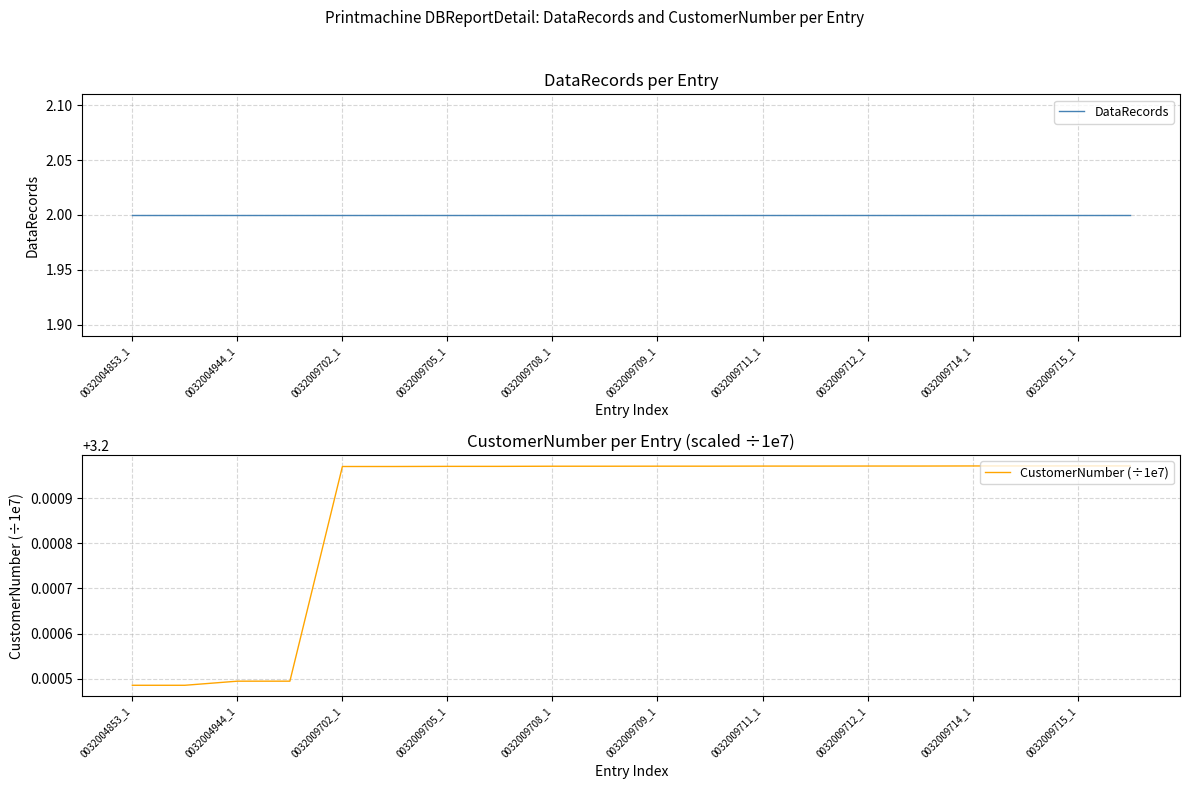

At which category is the sum across all series the highest?

0032009715_1